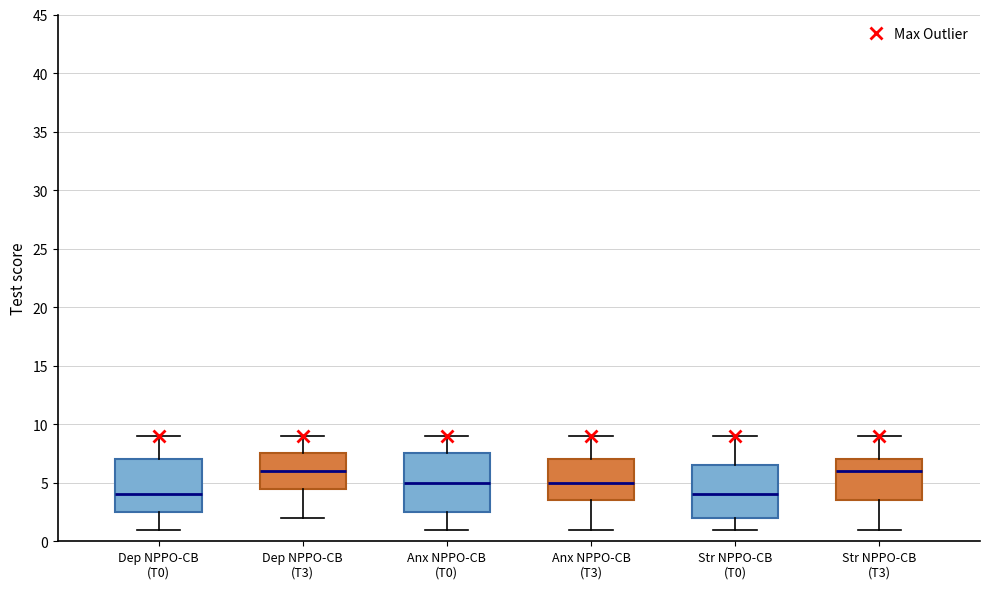

Which box is the tallest, from its lower edge to its upper edge?

Anx NPPO-CB (T0)